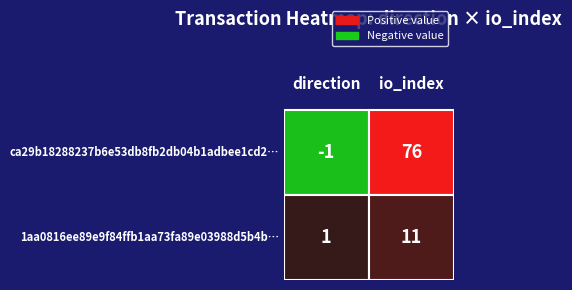

Which series has the widest spread of values?

ca29b18288237b6e53db8fb2db04b1adbee1cd2